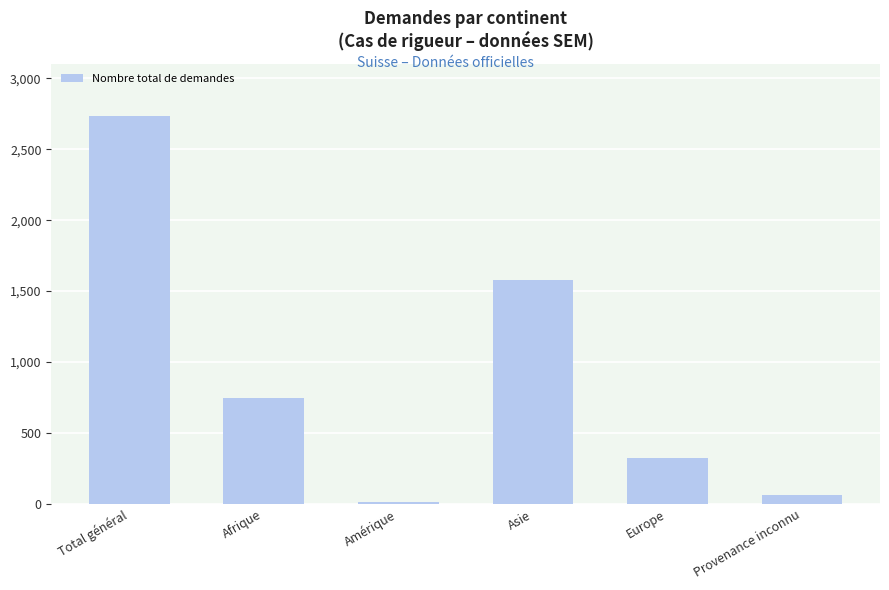

What is the label of the 2nd bar from the left?

Afrique